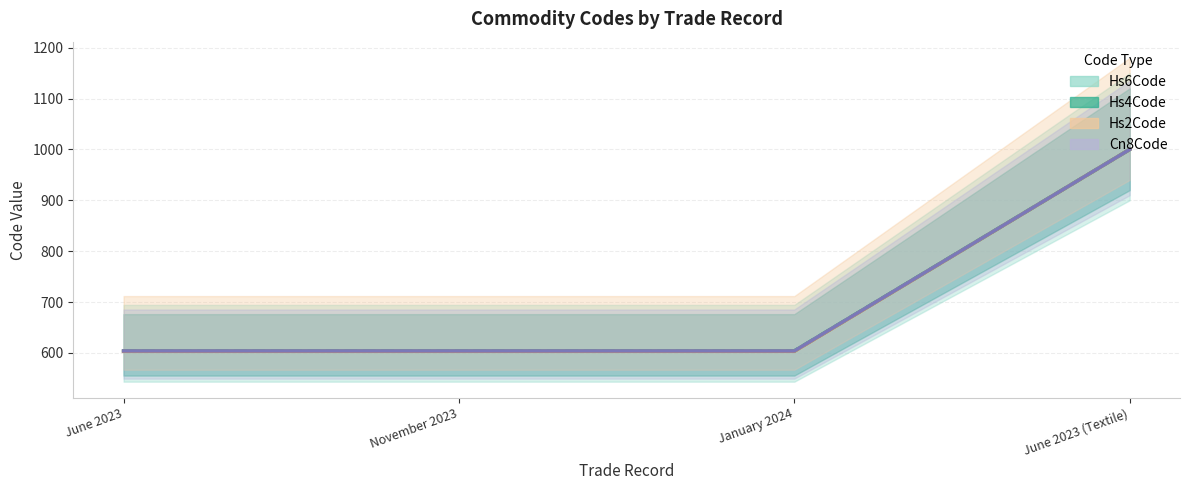

True or false: Hs4Code has a value of 603.8 at June 2023.

True